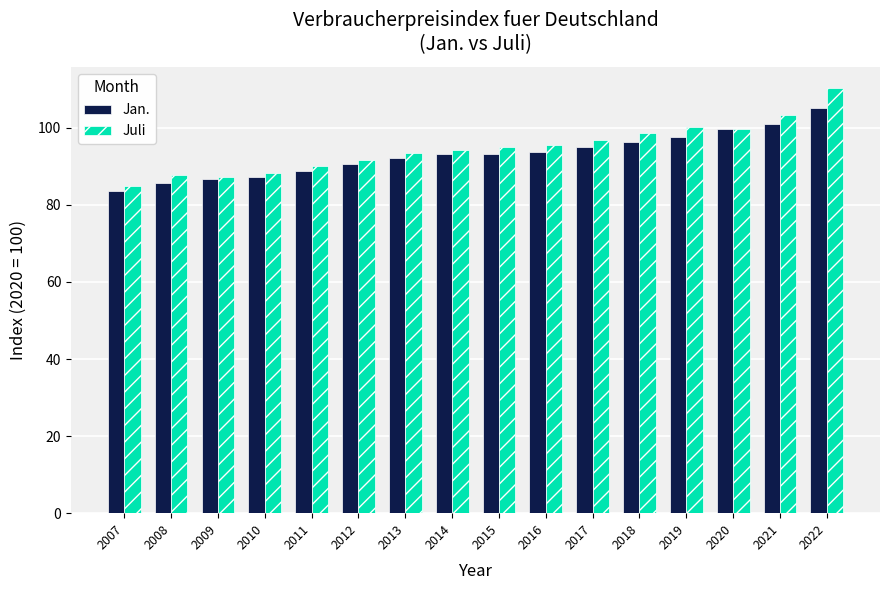

Are the bars grouped side by side (vs. stacked)?

Yes